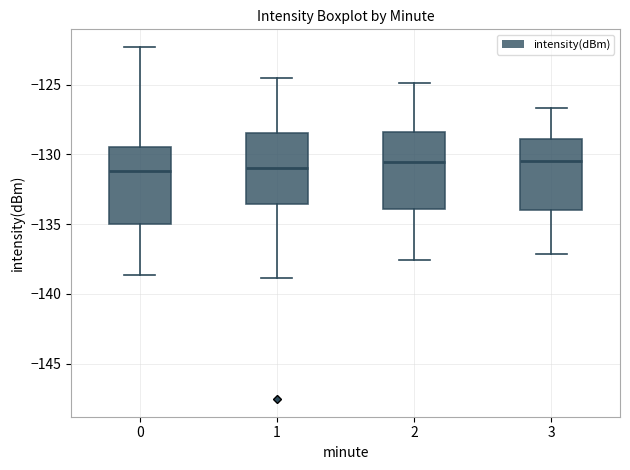

Reading left to right, read every box against the y-axis: the position of its median line, the range the box covers, and the ends of its whiskers. The values are not printed on the chart, so give them approximately, as read against the axis.

0: median -131.0, box -135.0 to -129.5, whiskers -138.5 to -122.5
1: median -131.0, box -133.5 to -128.5, whiskers -139.0 to -124.5
2: median -130.5, box -134.0 to -128.5, whiskers -137.5 to -125.0
3: median -130.5, box -134.0 to -129.0, whiskers -137.0 to -126.5